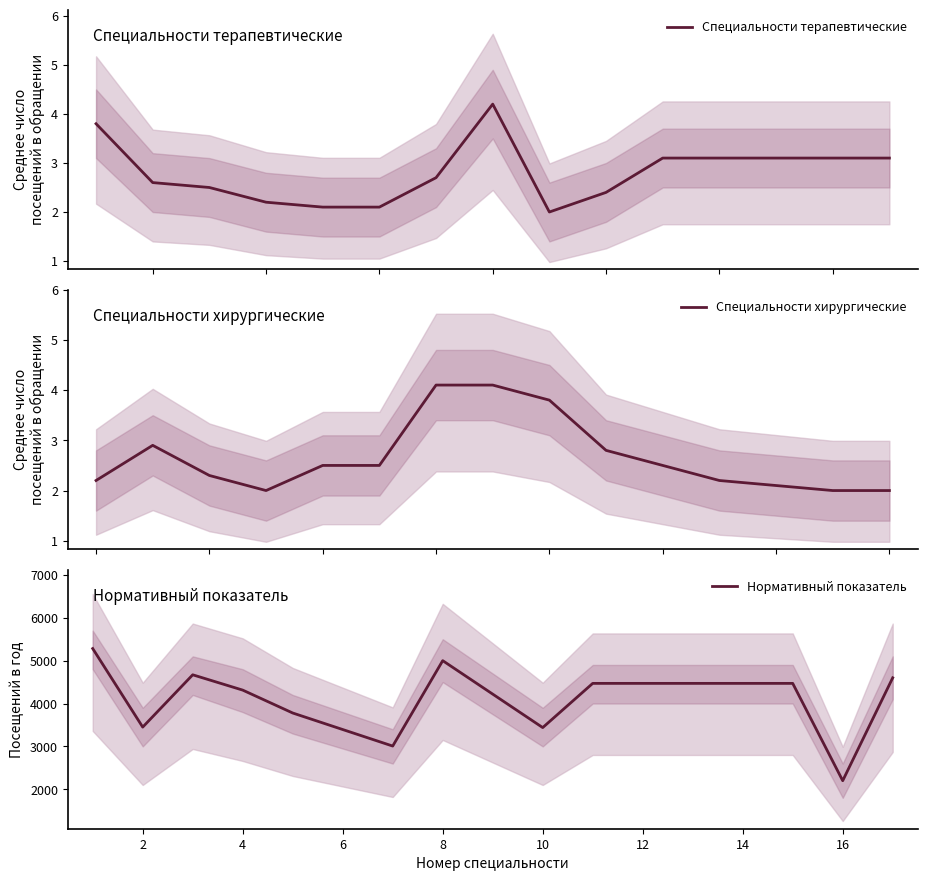

Which series has the largest total across all categories?

Нормативный показатель